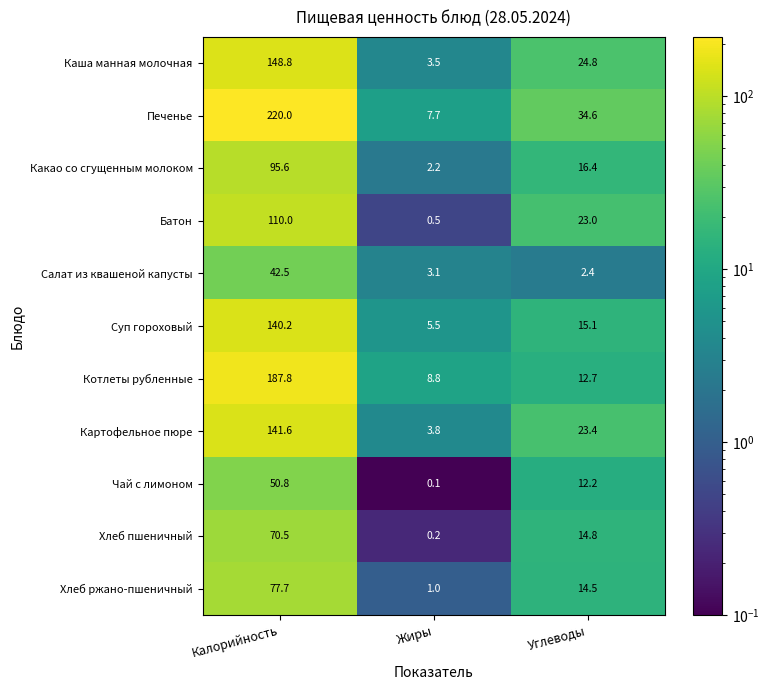

Is it true that Картофельное пюре equals 38.3 at Углеводы?

False